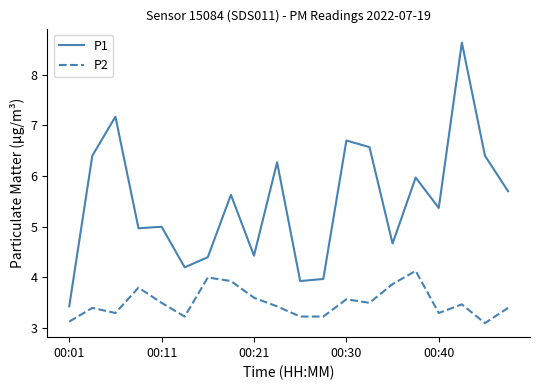

What is the difference between the maximum and minimum values in the P1 series?

5.2